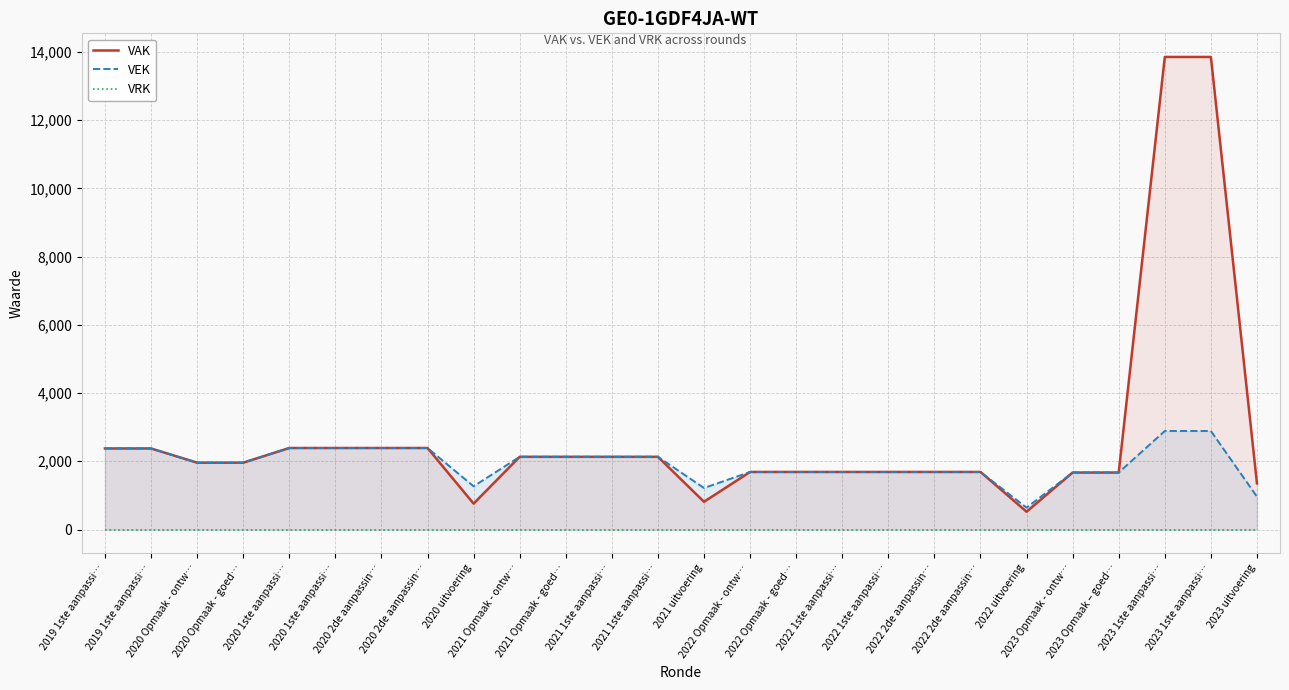

Is the value of VAK at 2023 Opmaak - ontw… greater than the value of VEK at 2022 Opmaak - ontw…?

No